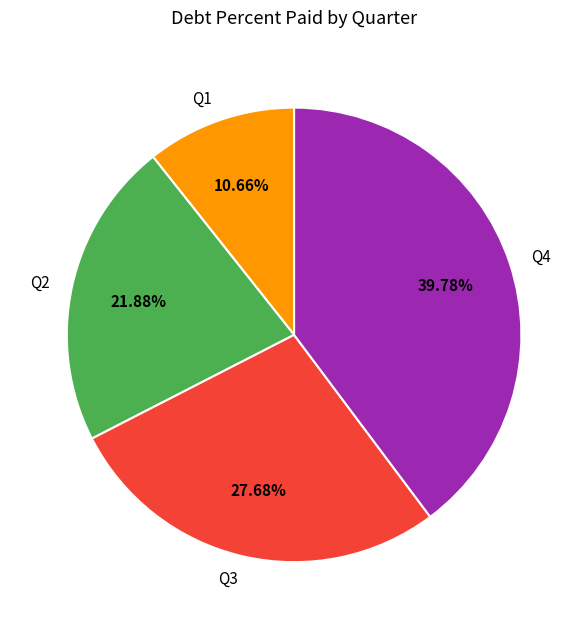

Does Q1 represent more than half of the total?

No